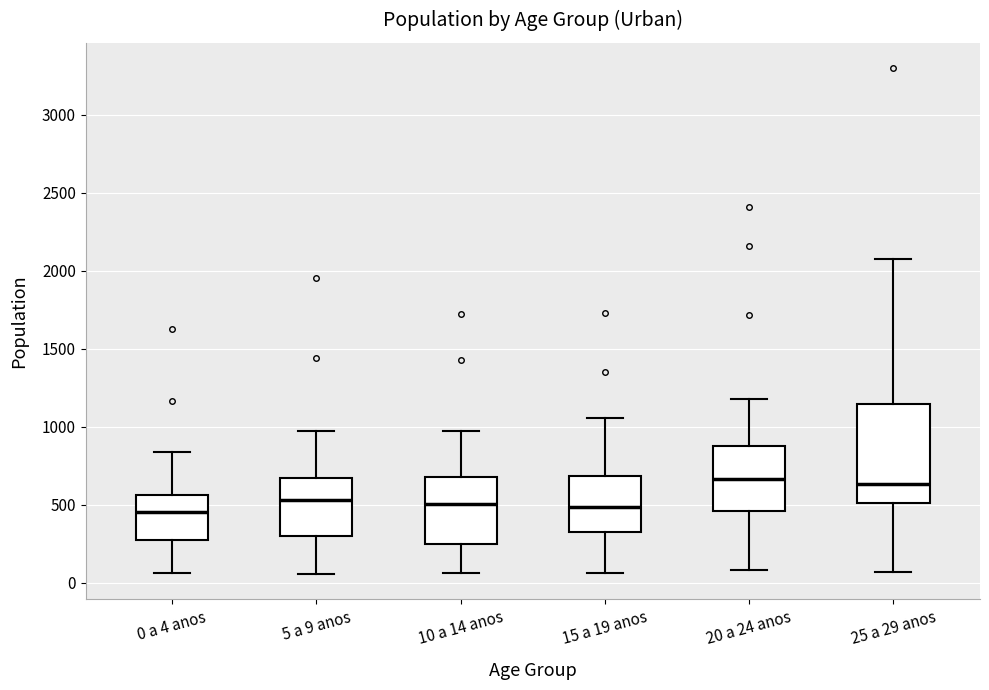

Reading left to right, transcribe this box plot: for each box, give where its median line is, the range the box spans, and where its two whiskers end, as read against the y-axis. The values are not printed on the chart, so give them approximately, as read against the axis.

0 a 4 anos: median 450, box 300 to 550, whiskers 50 to 850
5 a 9 anos: median 550, box 300 to 650, whiskers 50 to 1000
10 a 14 anos: median 500, box 250 to 700, whiskers 50 to 950
15 a 19 anos: median 500, box 300 to 700, whiskers 50 to 1050
20 a 24 anos: median 650, box 450 to 900, whiskers 100 to 1200
25 a 29 anos: median 650, box 500 to 1150, whiskers 50 to 2050